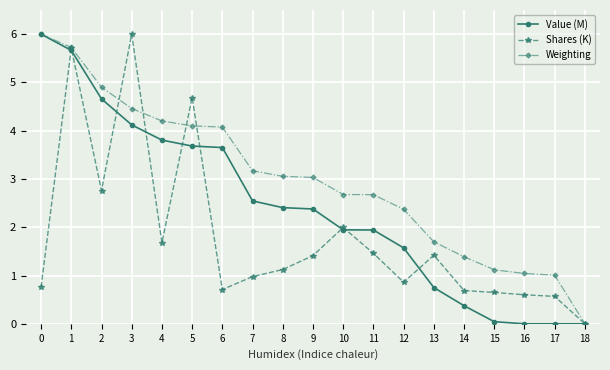

What is the difference between the highest and lowest values at 11?

1.2